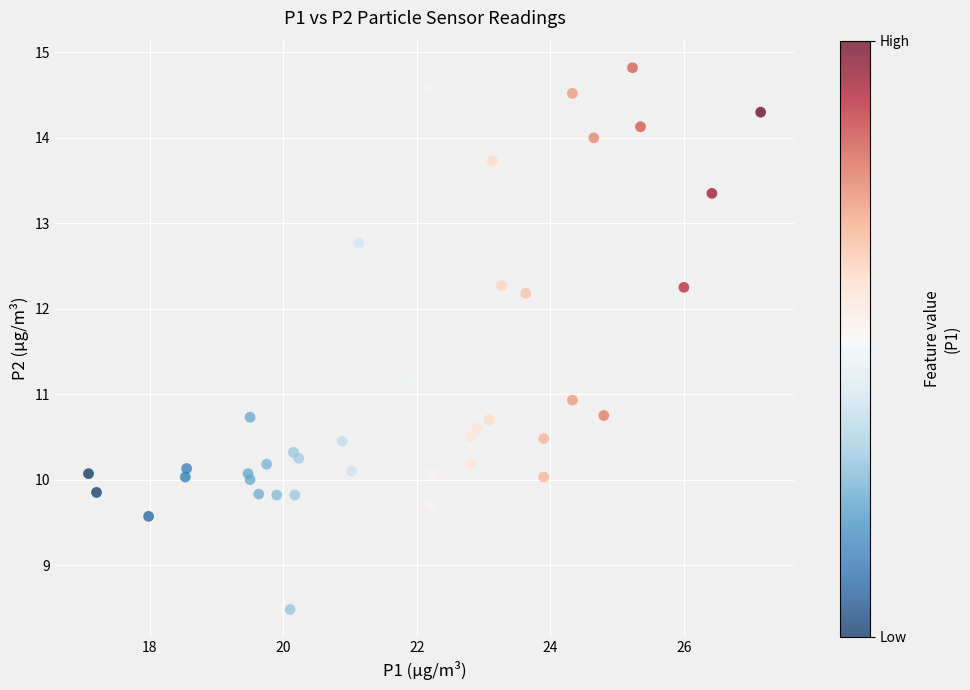

What is the range of Y values (max minus min)?

6.3